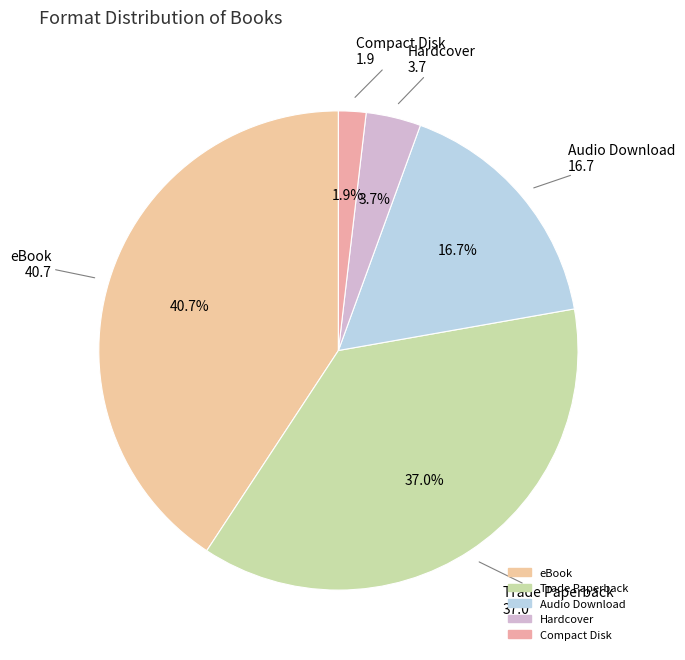

To the nearest percent, what percentage of the pie is Hardcover?

4%